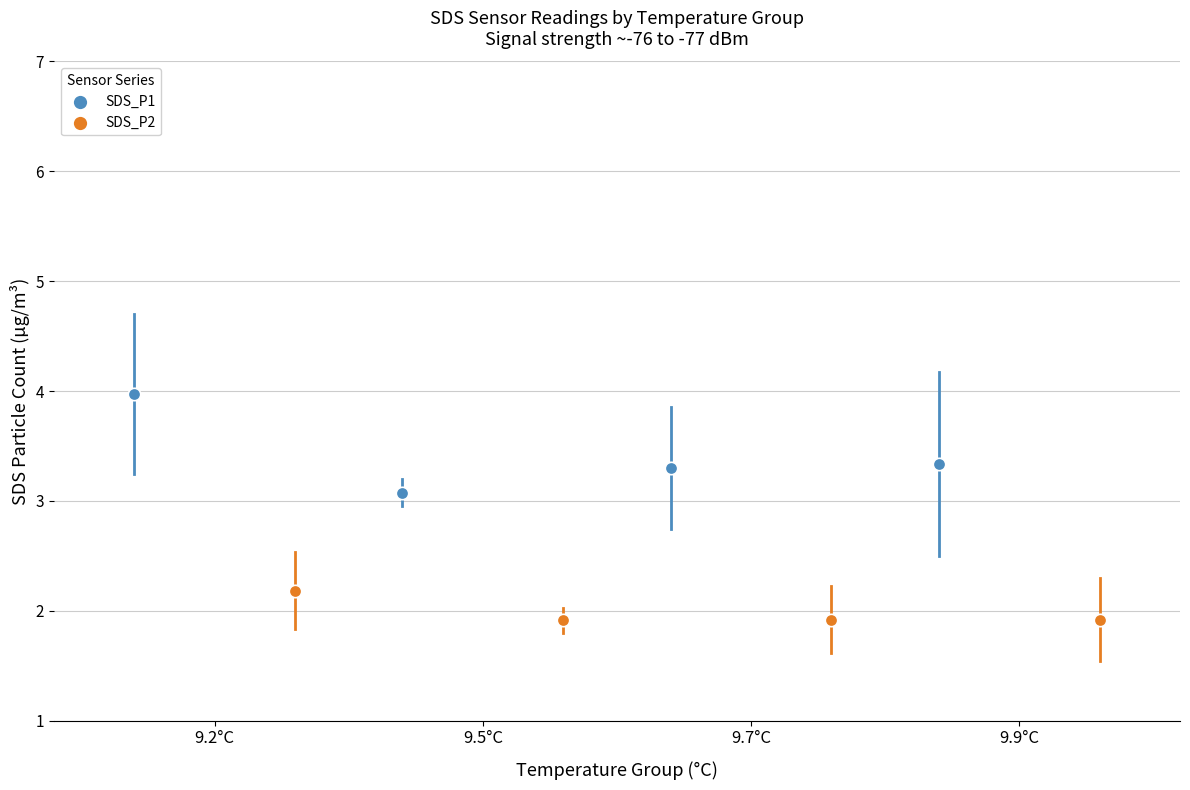

Which series contains the highest Y value?

SDS_P1